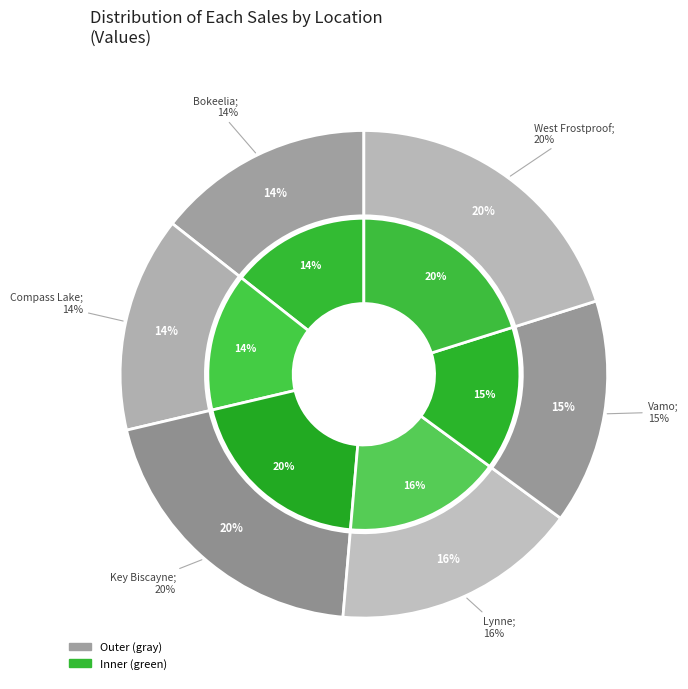

To the nearest percent, what is the difference between the largest and smallest slice percentages?

6%